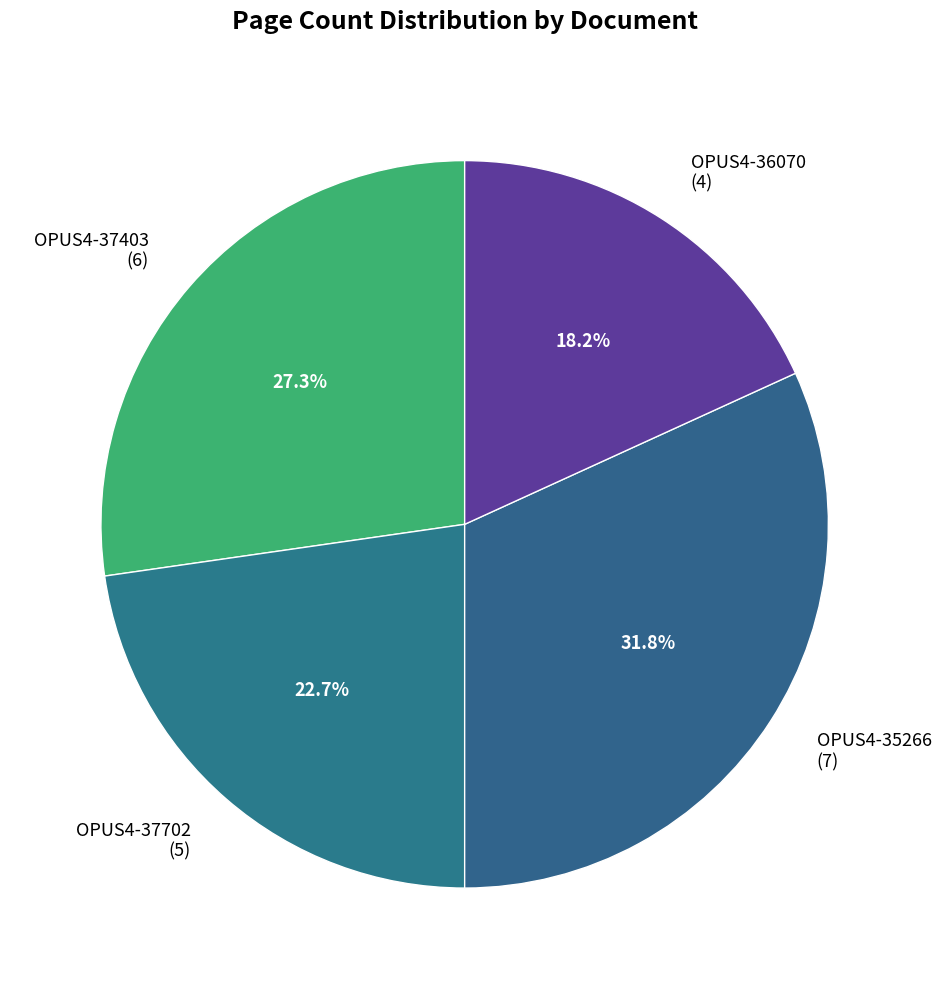

The OPUS4-35266 slice represents 32% of the pie. True or false?

True